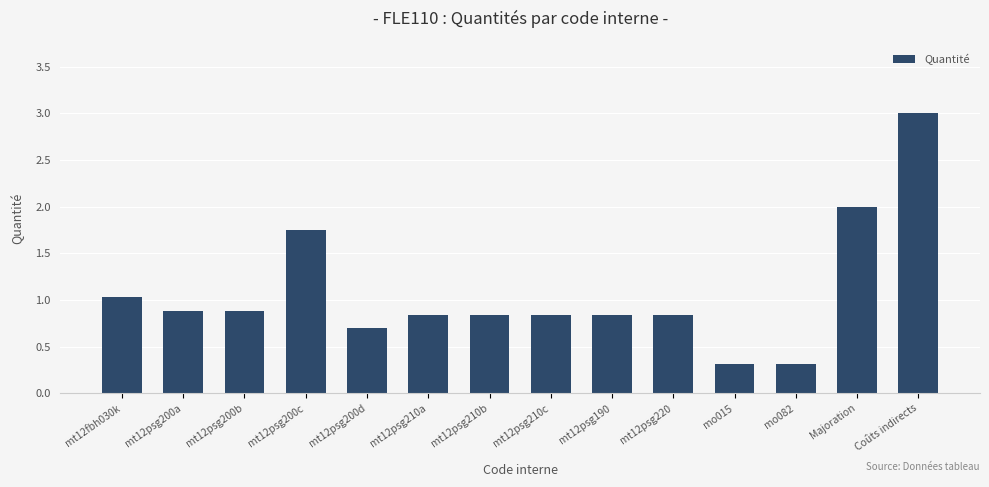

What is the average value?

1.1